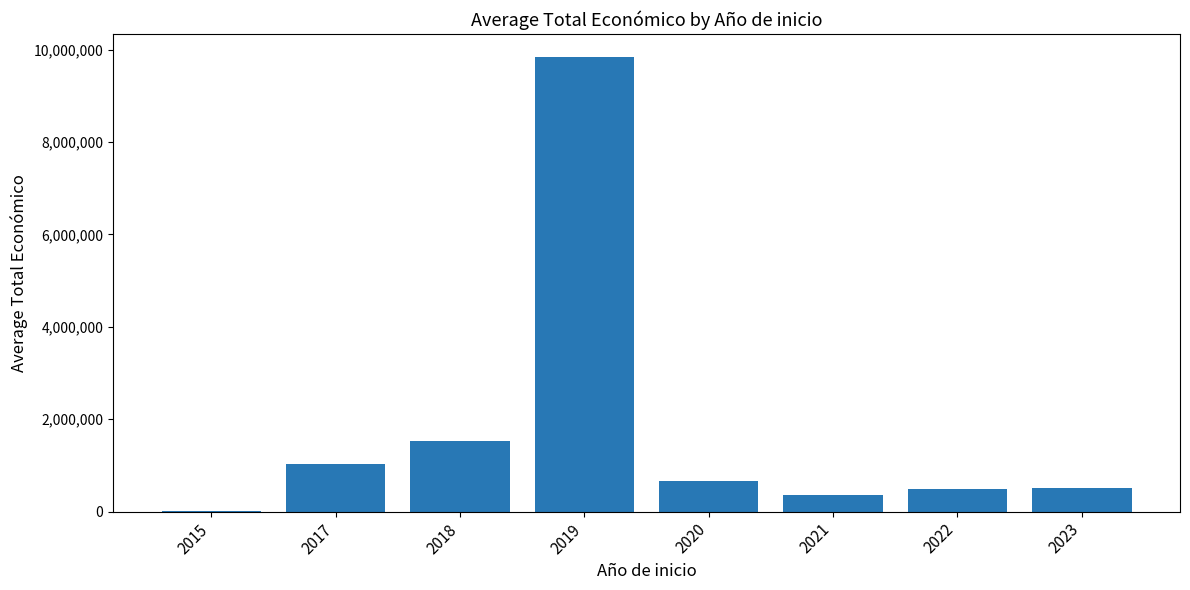

What is the greatest value displayed?

9847932.0